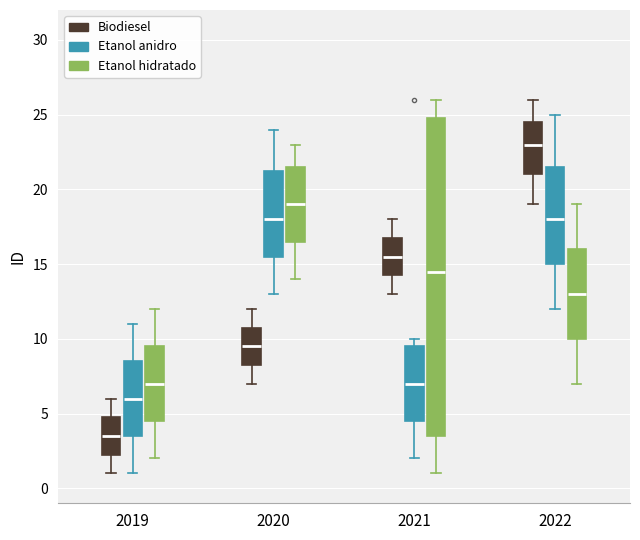

Reading left to right, read every box against the y-axis: the position of its median line, the range the box covers, and the ends of its whiskers. The values are not printed on the chart, so give them approximately, as read against the axis.

2019 (Biodiesel): median 3.5, box 2.5 to 5.0, whiskers 1.0 to 6.0
2019 (Etanol anidro): median 6.0, box 3.5 to 8.5, whiskers 1.0 to 11.0
2019 (Etanol hidratado): median 7.0, box 4.5 to 9.5, whiskers 2.0 to 12.0
2020 (Biodiesel): median 9.5, box 8.5 to 11.0, whiskers 7.0 to 12.0
2020 (Etanol anidro): median 18.0, box 15.5 to 21.5, whiskers 13.0 to 24.0
2020 (Etanol hidratado): median 19.0, box 16.5 to 21.5, whiskers 14.0 to 23.0
2021 (Biodiesel): median 15.5, box 14.5 to 17.0, whiskers 13.0 to 18.0
2021 (Etanol anidro): median 7.0, box 4.5 to 9.5, whiskers 2.0 to 10.0
2021 (Etanol hidratado): median 14.5, box 3.5 to 25.0, whiskers 1.0 to 26.0
2022 (Biodiesel): median 23.0, box 21.0 to 24.5, whiskers 19.0 to 26.0
2022 (Etanol anidro): median 18.0, box 15.0 to 21.5, whiskers 12.0 to 25.0
2022 (Etanol hidratado): median 13.0, box 10.0 to 16.0, whiskers 7.0 to 19.0